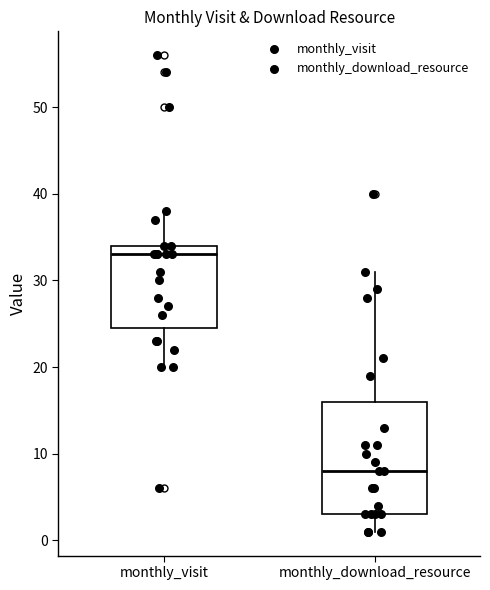

Which box has the highest median line?

monthly_visit